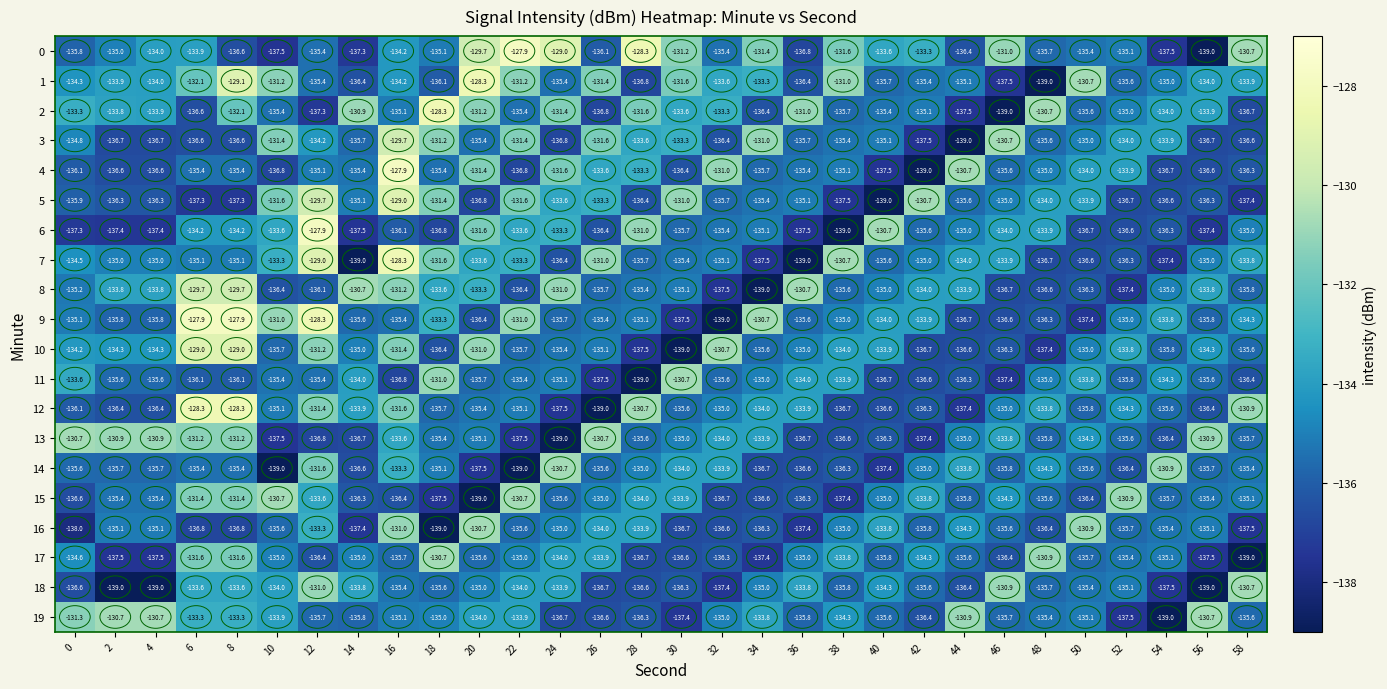

What is the smallest value displayed?

-139.0